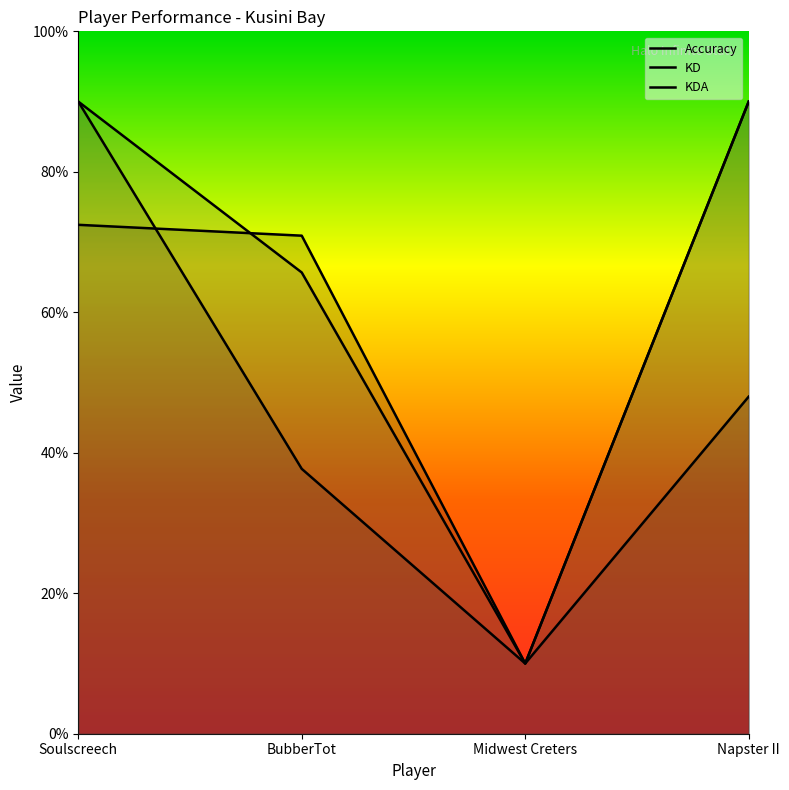

What is the label of the 2nd point from the left?

BubberTot